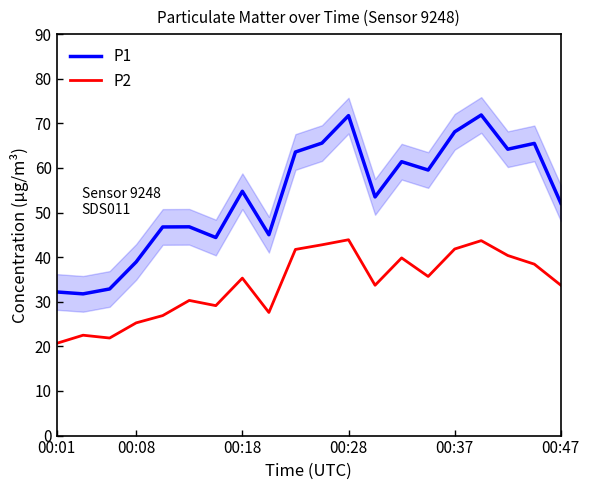

Rank the series by their average value, from highest to lowest.

P1, P2